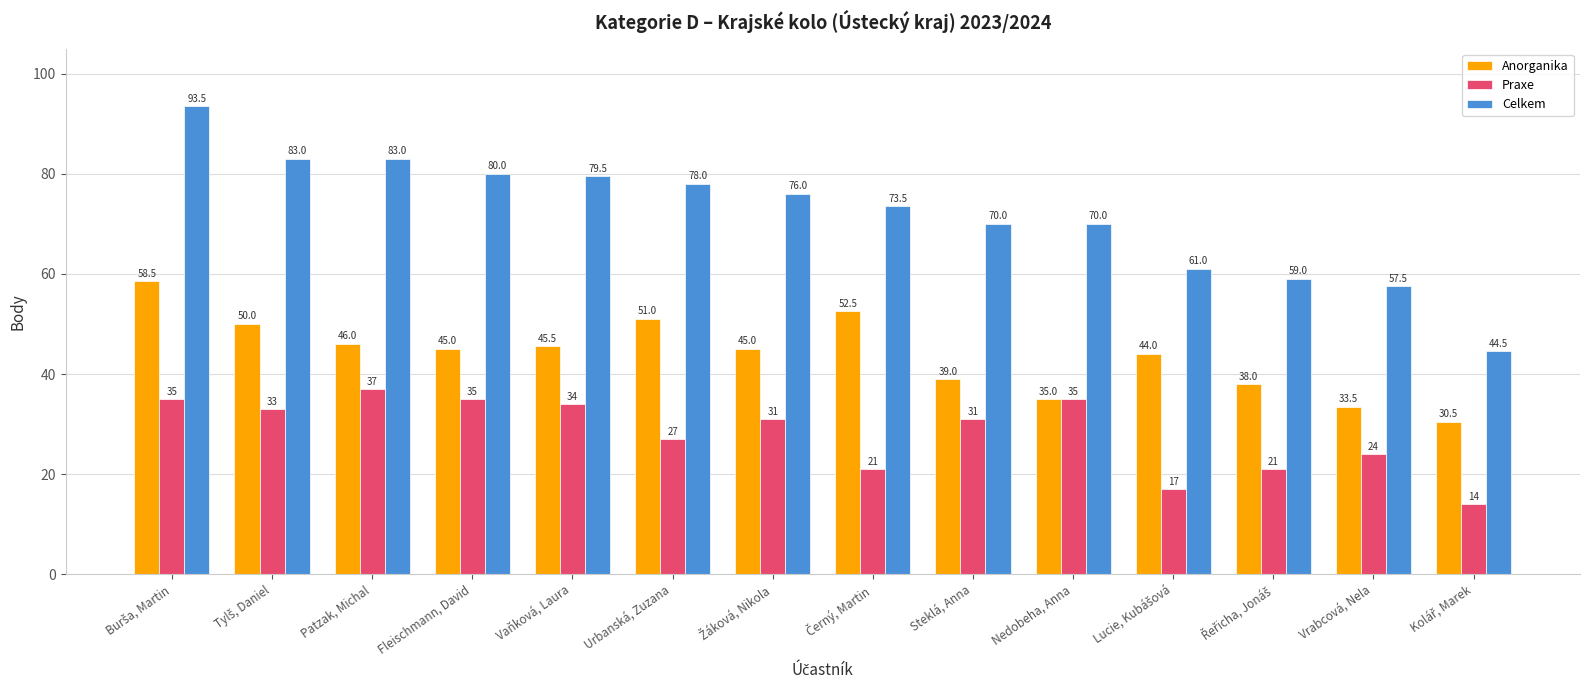

True or false: Celkem has a value of 80.0 at Fleischmann, David.

True